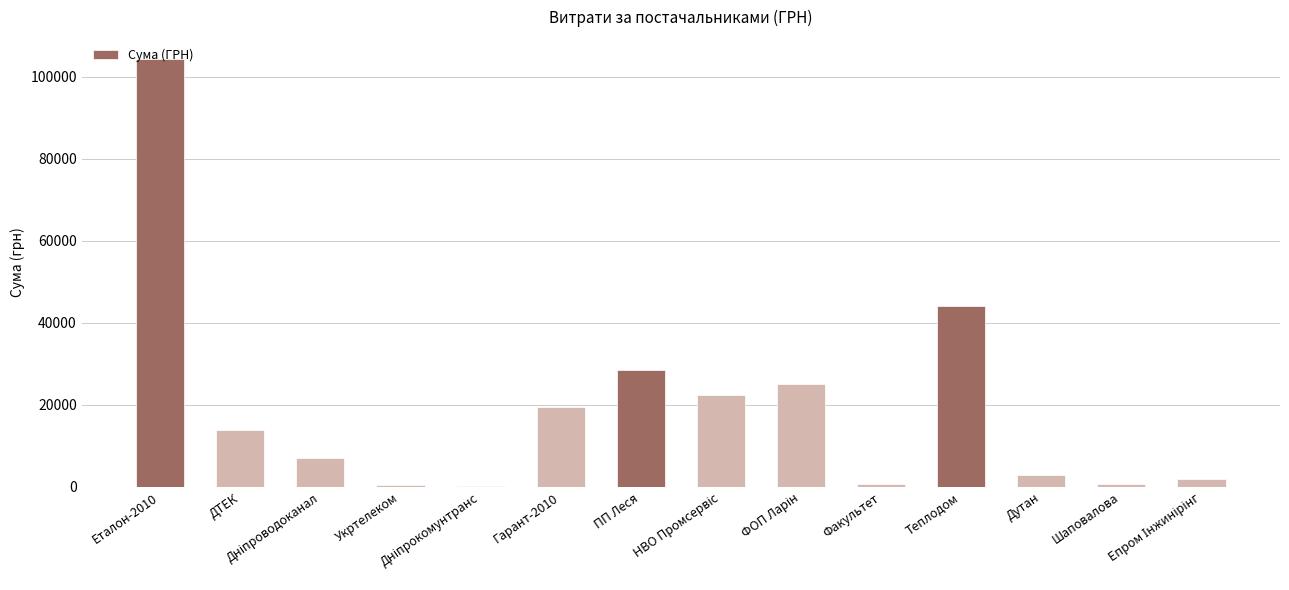

Between Еталон-2010 and Гарант-2010, which is larger?

Еталон-2010